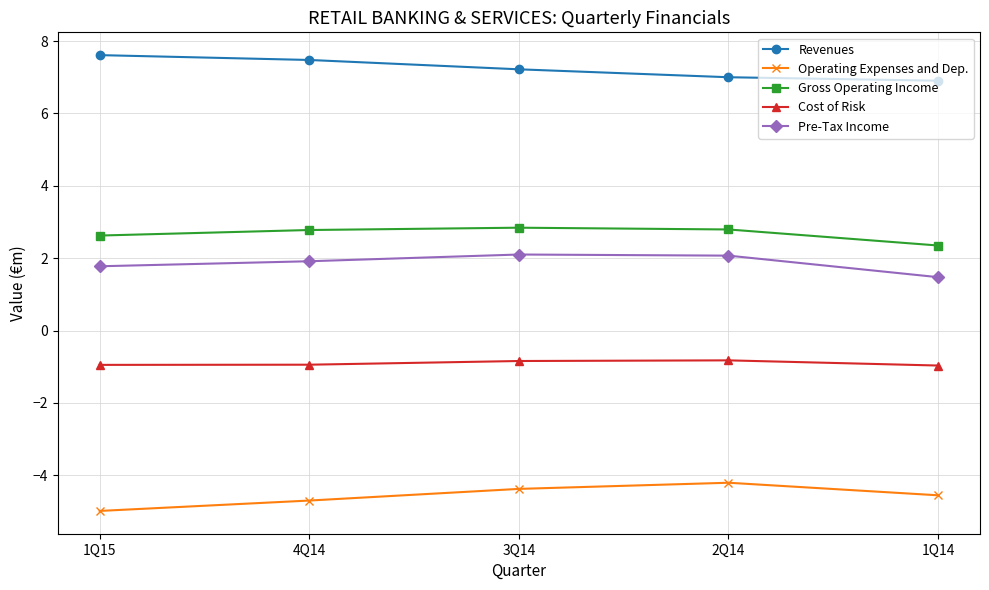

How many lines are shown in the chart?

5